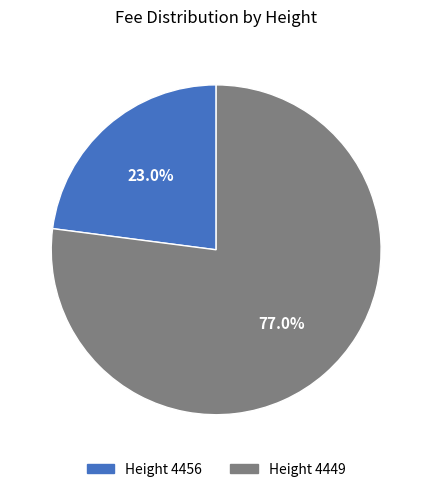

How many slices are in this pie chart?

2